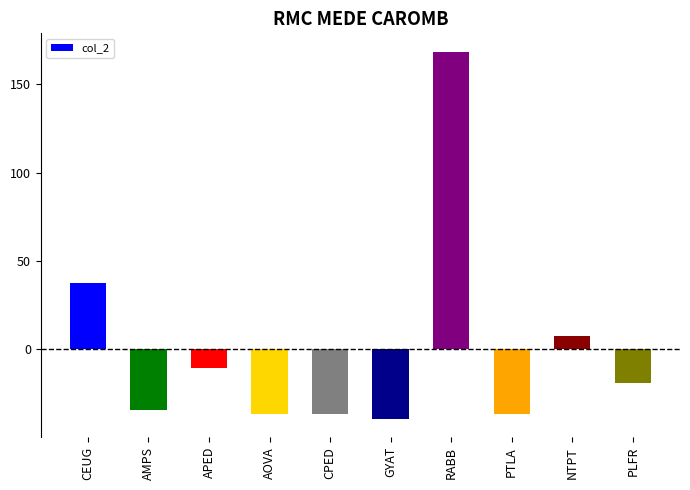

What is the minimum value shown in the chart?

-39.5